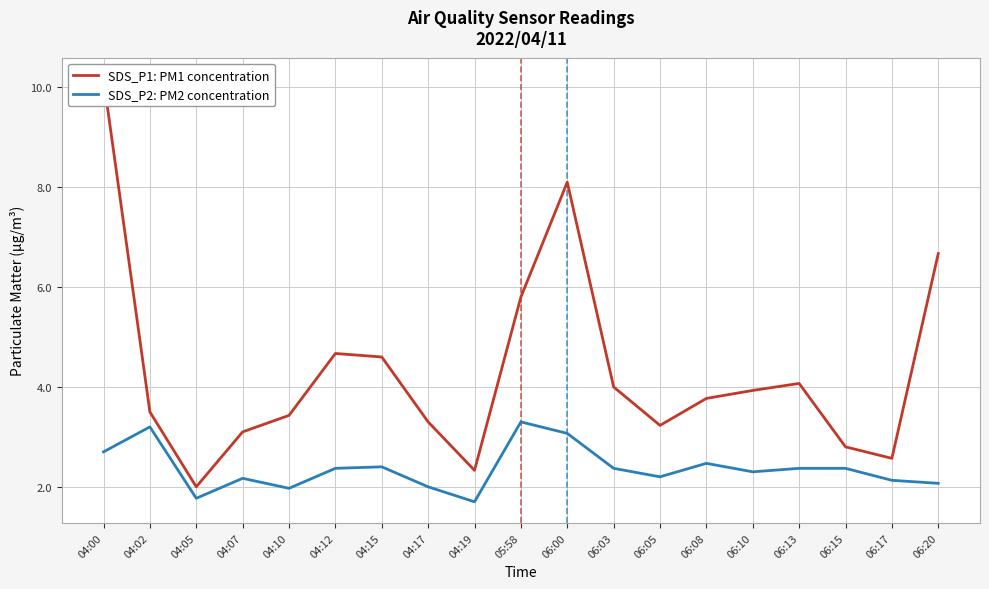

What position from the left is 06:20?

19